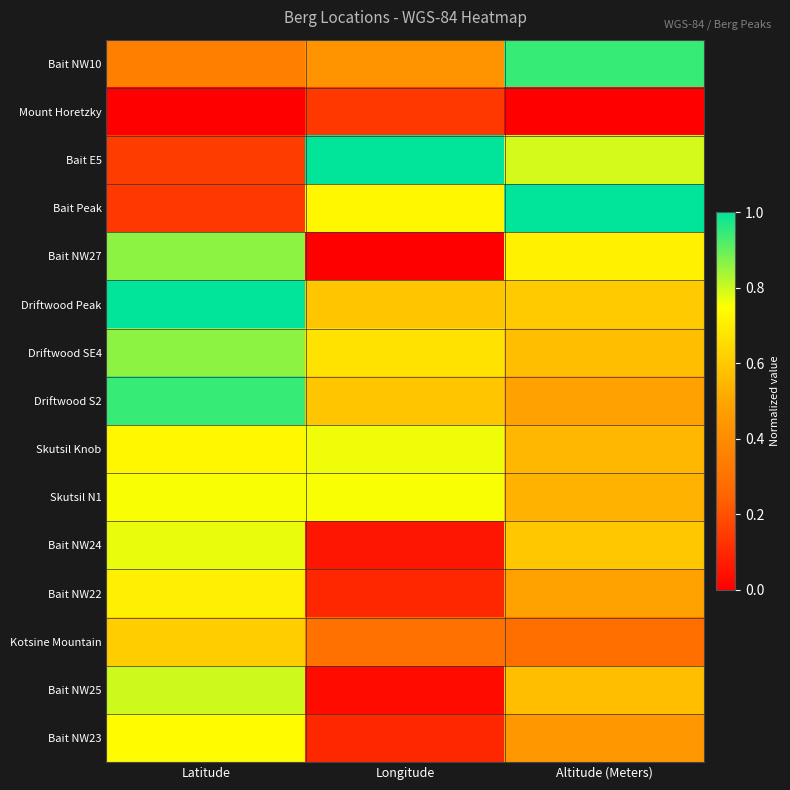

Rank the series by their maximum value, from lowest to highest.

Mount Horetzky, Kotsine Mountain, Bait NW22, Bait NW23, Skutsil N1, Skutsil Knob, Bait NW24, Bait NW25, Bait NW27, Driftwood SE4, Bait NW10, Driftwood S2, Bait E5, Bait Peak, Driftwood Peak